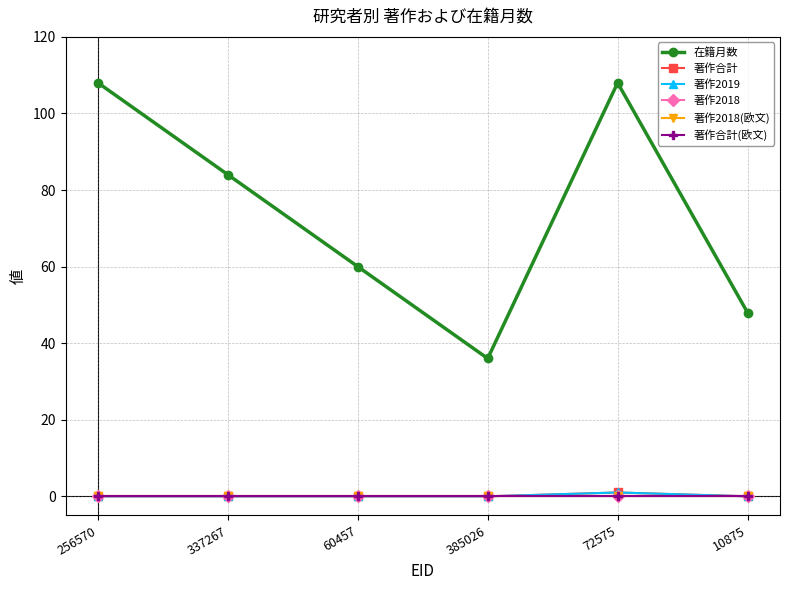

Reading left to right, extract all data points from this chart.

在籍月数: 108	84	60	36	108	48
著作合計: 0	0	0	0	1	0
著作2019: 0	0	0	0	1	0
著作2018: 0	0	0	0	0	0
著作2018(欧文): 0	0	0	0	0	0
著作合計(欧文): 0	0	0	0	0	0